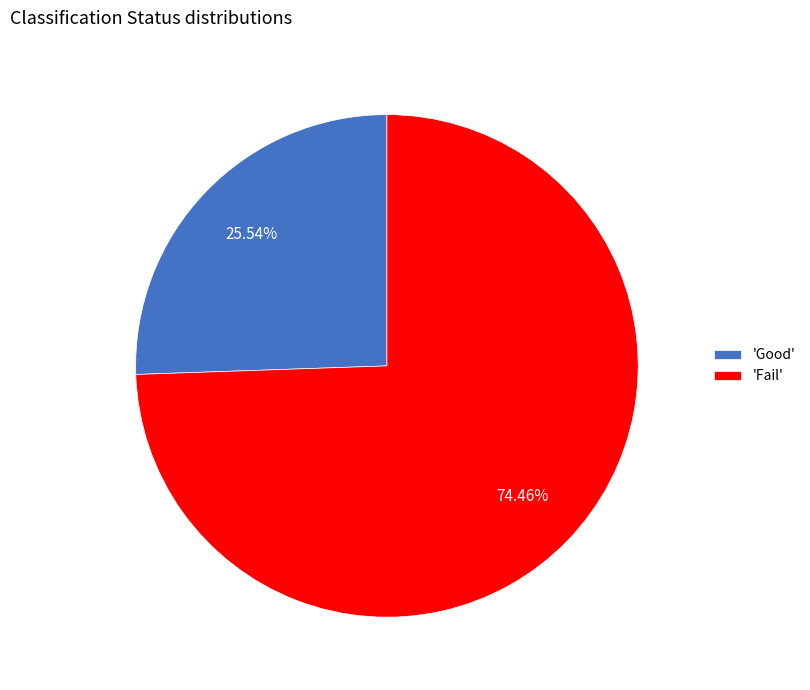

Is the sum of 'Fail' and 'Good' greater than half?

Yes